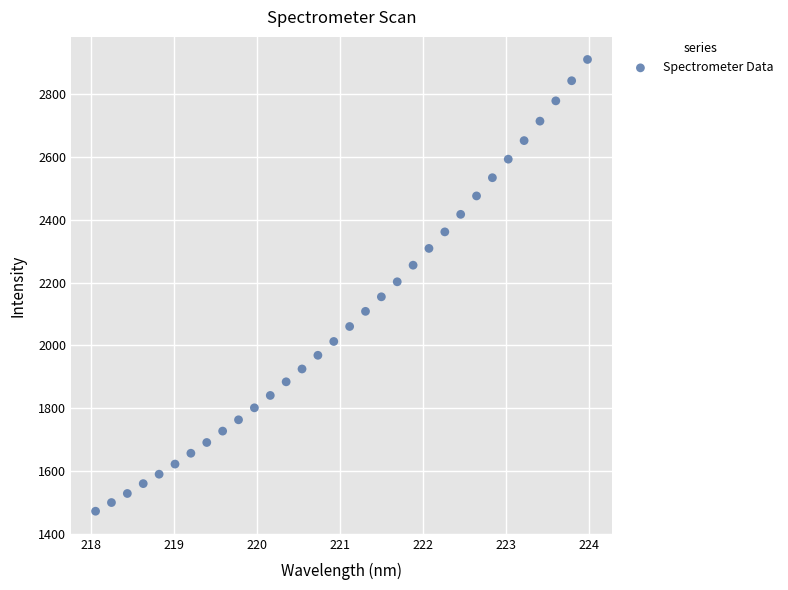

What is the range of X values (max minus min)?

5.9